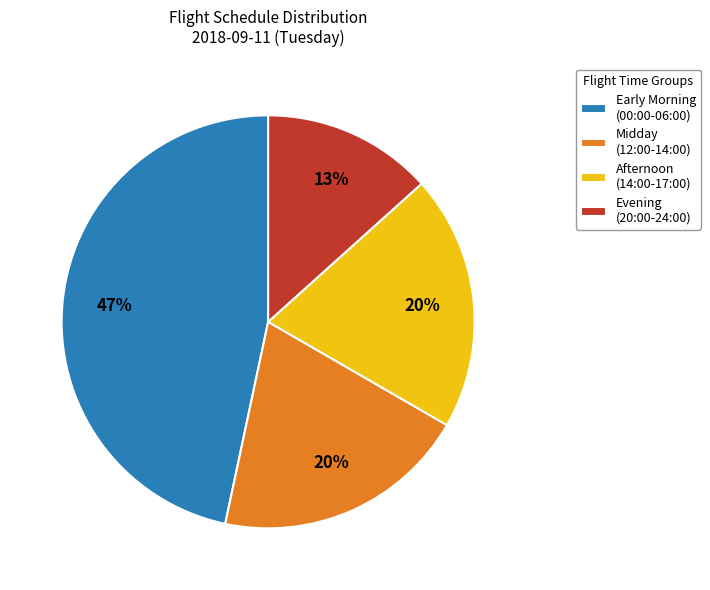

To the nearest percent, what percentage of the pie is Evening (20:00-24:00)?

13%